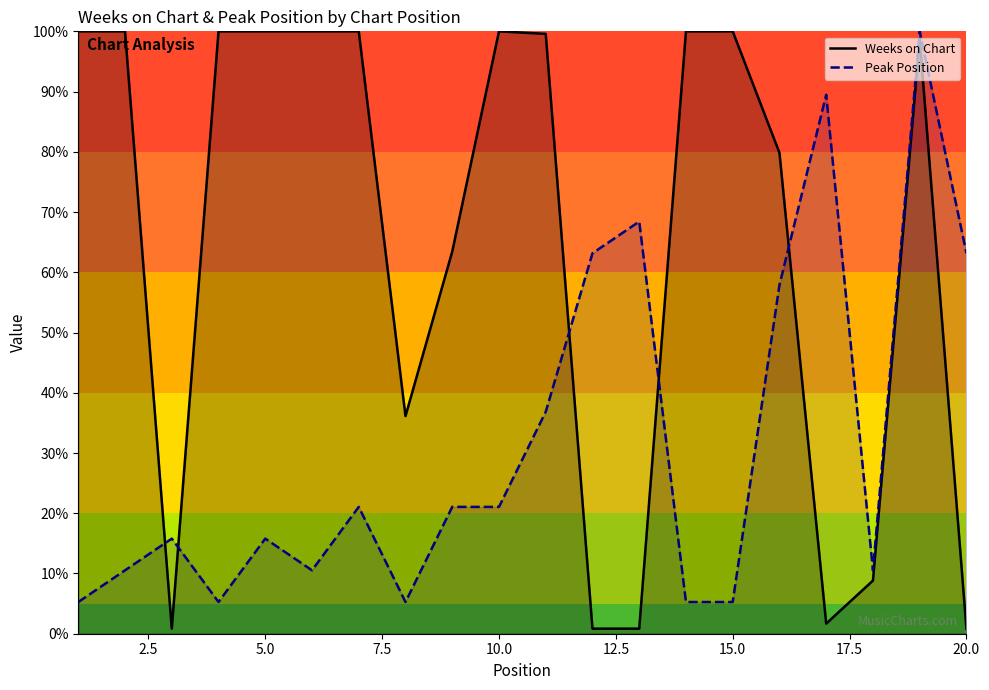

What is the lowest value of the Peak Position series?

5.3